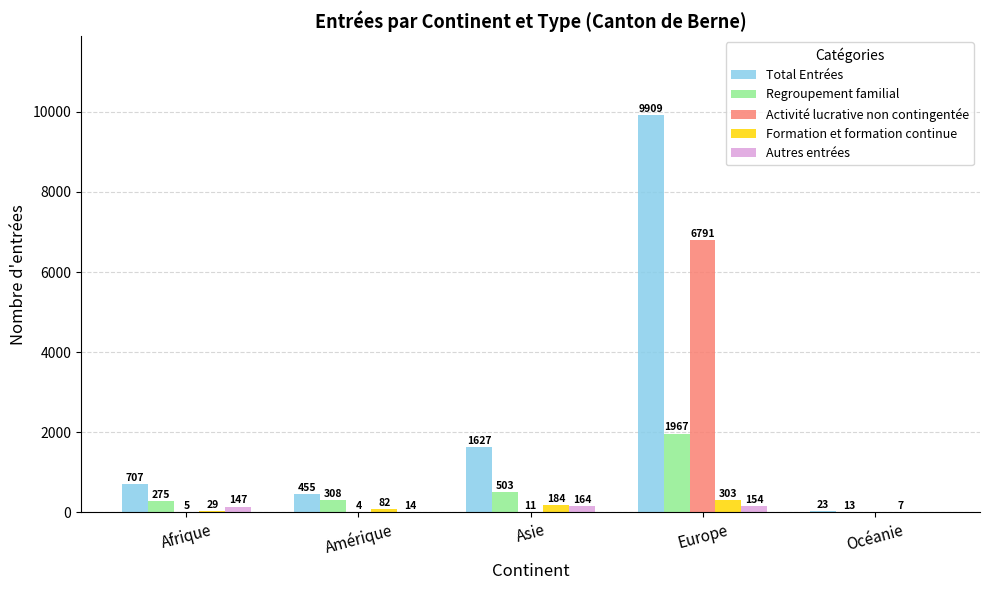

What is the sum of all Regroupement familial values?

3066